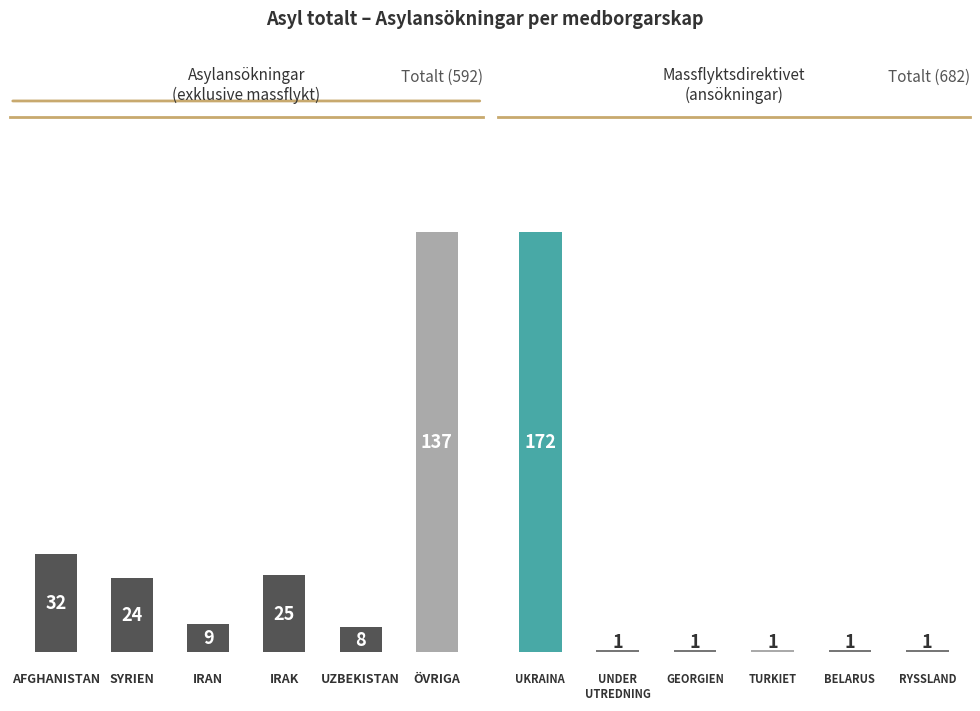

What is the label of the 3rd bar from the left?

IRAN